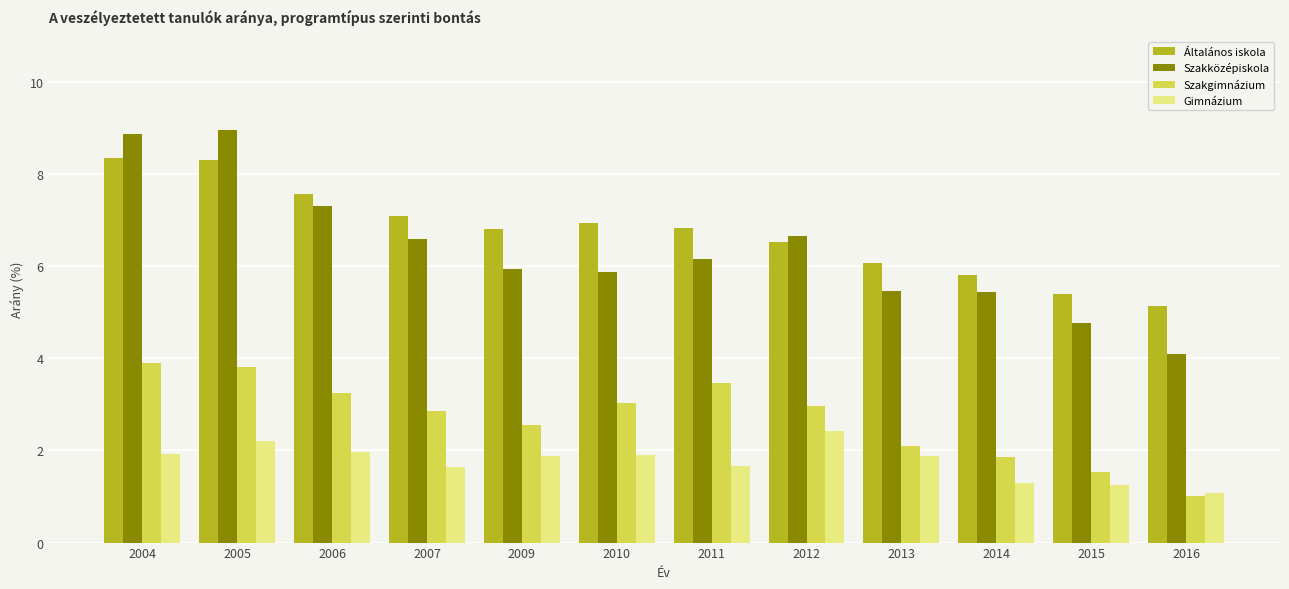

Where does the Szakgimnázium series first go above 2?

2004